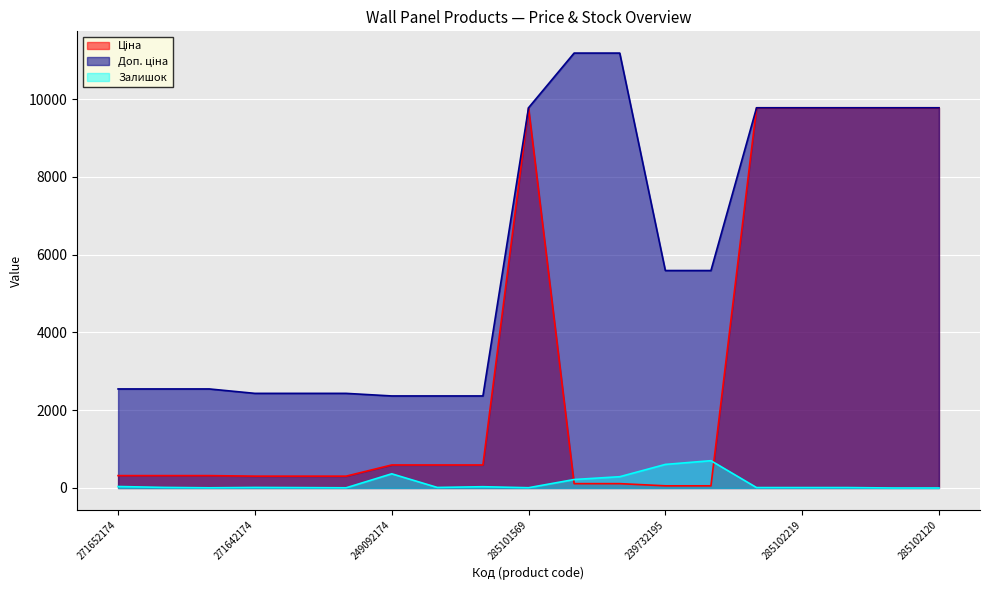

Where does the Ціна series first go above 318?

271652174